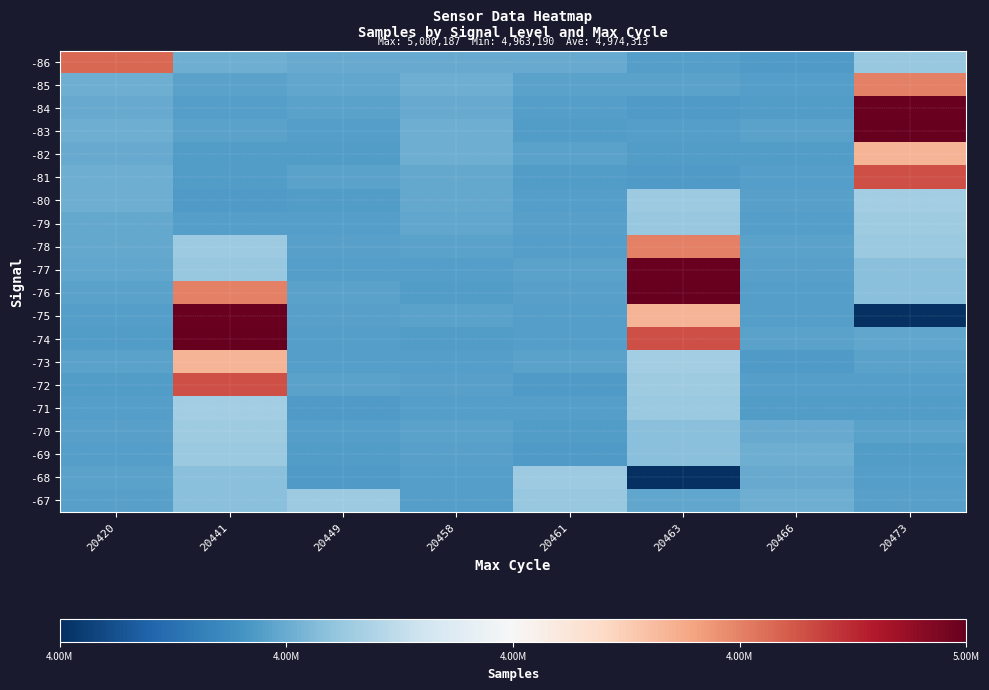

Reading left to right, what are all the values shown in this chart?

-86: 20420=4992243	20441=4972613	20449=4972316	20458=4972365	20461=4972316	20463=4971552	20466=4971164	20473=4974737
-85: 20420=4972602	20441=4971857	20449=4972106	20458=4972619	20461=4971857	20463=4971817	20466=4971529	20473=4990962
-84: 20420=4972365	20441=4971448	20449=4971857	20458=4972316	20461=4971567	20463=4971195	20466=4971284	20473=4999972
-83: 20420=4972619	20441=4971807	20449=4971567	20458=4972613	20461=4971342	20463=4971529	20466=4971807	20473=5000187
-82: 20420=4972316	20441=4971424	20449=4971342	20458=4972614	20461=4971807	20463=4971284	20466=4971424	20473=4988015
-81: 20420=4972613	20441=4971342	20449=4971807	20458=4972224	20461=4971424	20463=4971164	20466=4971448	20473=4993544
-80: 20420=4972614	20441=4971195	20449=4971424	20458=4972243	20461=4971448	20463=4974934	20466=4971639	20473=4975208
-79: 20420=4972224	20441=4971529	20449=4971448	20458=4972106	20461=4971639	20463=4974737	20466=4971554	20473=4975103
-78: 20420=4972243	20441=4974934	20449=4971639	20458=4971857	20461=4971554	20463=4990962	20466=4971792	20473=4974772
-77: 20420=4972106	20441=4974737	20449=4971554	20458=4971567	20461=4971792	20463=4999972	20466=4971633	20473=4974000
-76: 20420=4971857	20441=4990962	20449=4971792	20458=4971342	20461=4971633	20463=5000187	20466=4971430	20473=4973913
-75: 20420=4971567	20441=4999972	20449=4971633	20458=4971807	20461=4971430	20463=4988015	20466=4971552	20473=4963190
-74: 20420=4971342	20441=5000187	20449=4971430	20458=4971424	20461=4971552	20463=4993544	20466=4971817	20473=4972106
-73: 20420=4971807	20441=4988015	20449=4971552	20458=4971448	20461=4971817	20463=4975208	20466=4971195	20473=4971857
-72: 20420=4971424	20441=4993544	20449=4971817	20458=4971639	20461=4971195	20463=4975103	20466=4971529	20473=4971567
-71: 20420=4971448	20441=4975208	20449=4971195	20458=4971554	20461=4971529	20463=4974772	20466=4971284	20473=4971342
-70: 20420=4971639	20441=4975103	20449=4971529	20458=4971792	20461=4971284	20463=4974000	20466=4972365	20473=4971807
-69: 20420=4971554	20441=4974772	20449=4971284	20458=4971633	20461=4971164	20463=4973913	20466=4972619	20473=4971424
-68: 20420=4971792	20441=4974000	20449=4971164	20458=4971430	20461=4974934	20463=4963190	20466=4972316	20473=4971448
-67: 20420=4971633	20441=4973913	20449=4974934	20458=4971552	20461=4974737	20463=4972106	20466=4972613	20473=4971639